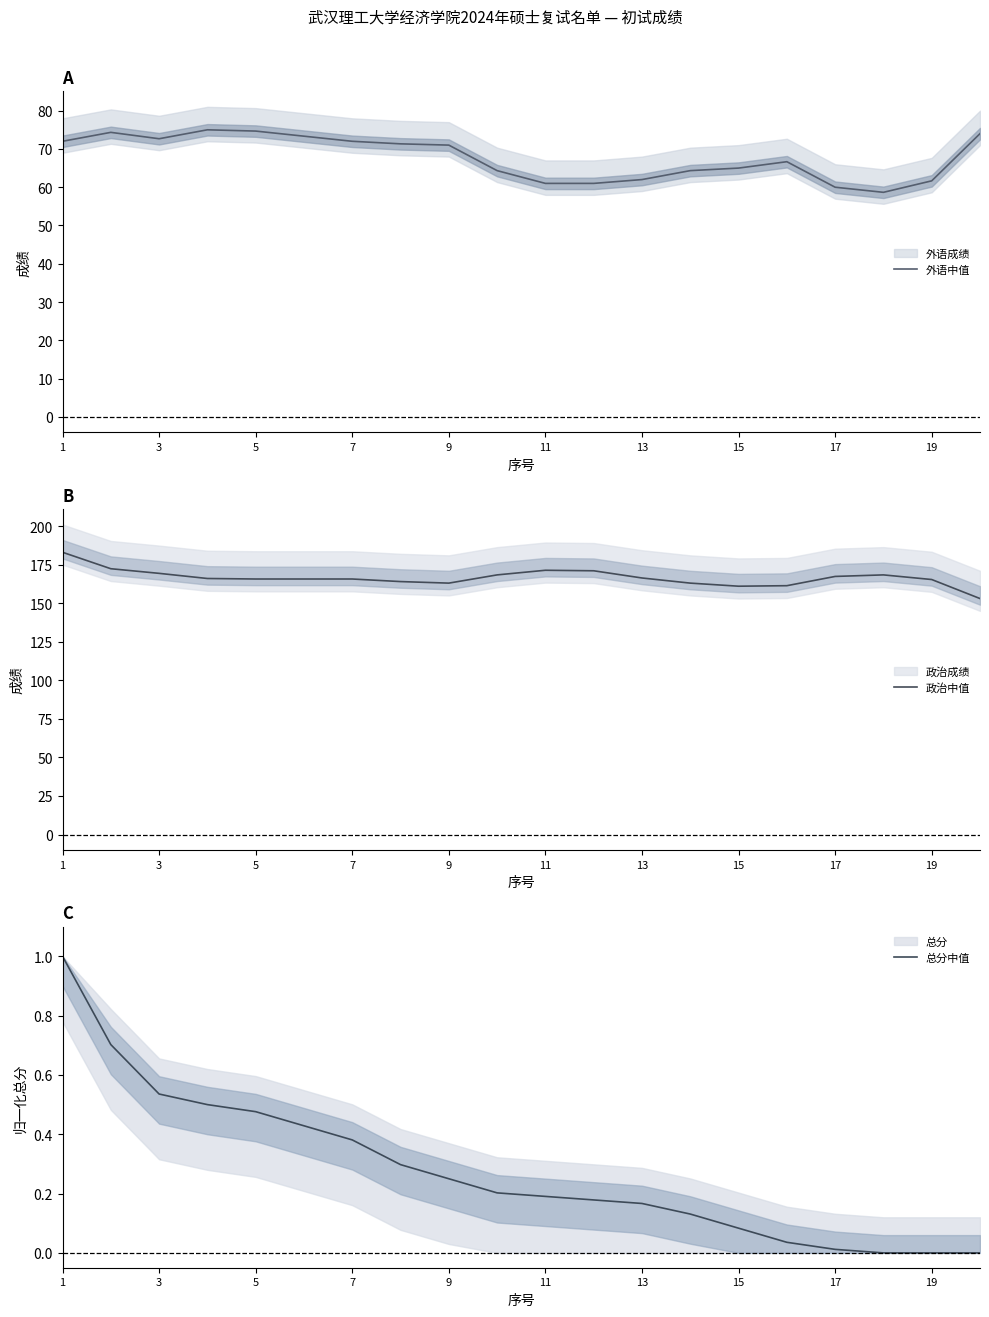

The 政治中值 series shows 114.7 at 13. True or false?

False